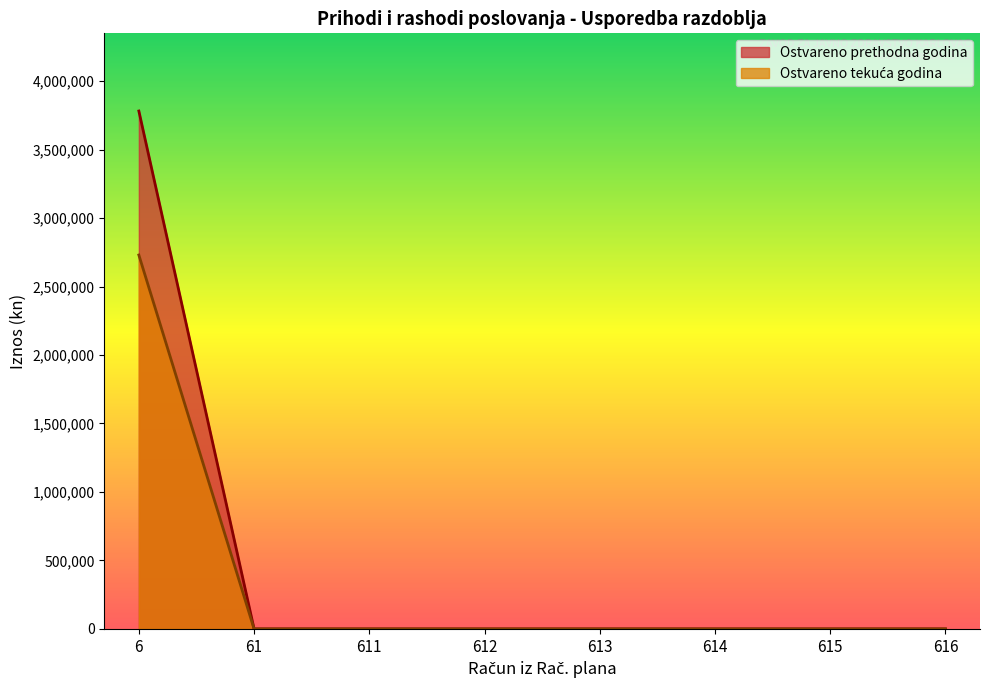

Which series changed the most between 6 and 615?

Ostvareno prethodna godina